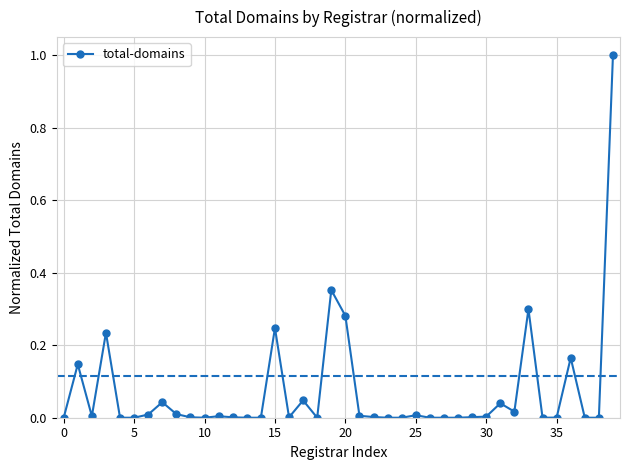

True or false: the data has more than 1 interior local peaks.

True